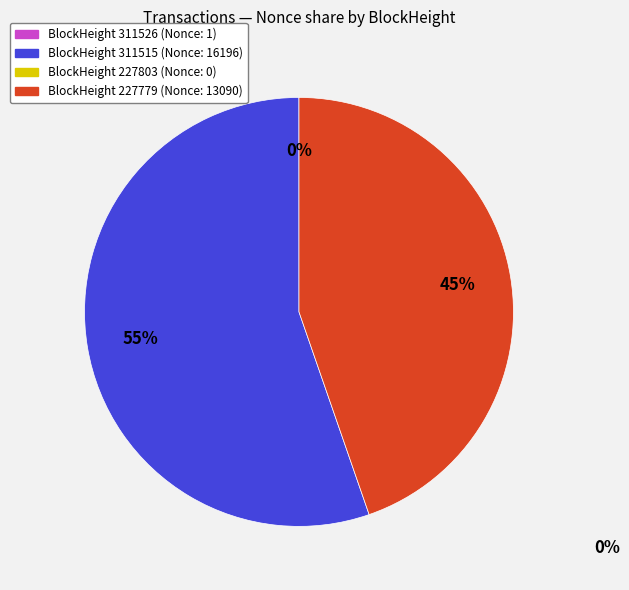

Is there a majority slice in this chart?

Yes